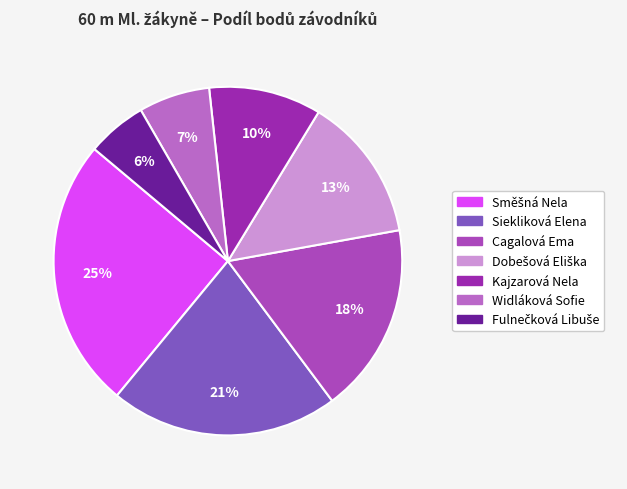

Which category has the biggest portion of the pie?

Směšná Nela